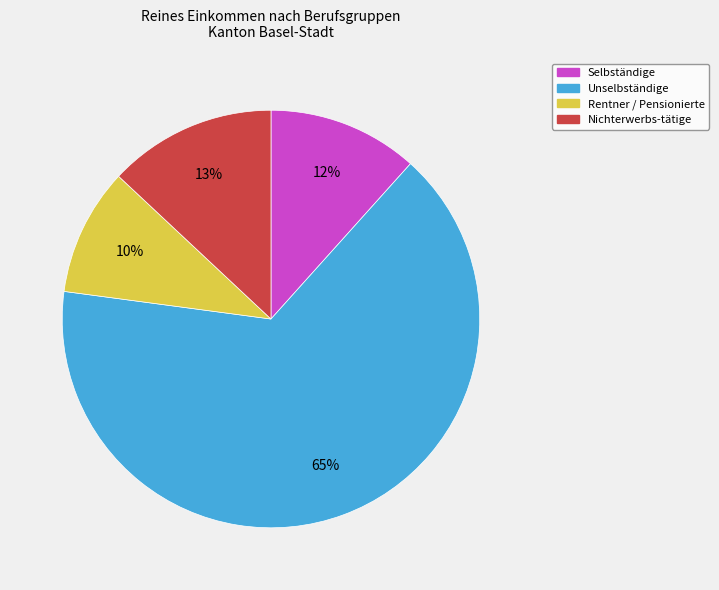

Approximately how many times larger is the value at Selbständige compared to Nichterwerbs-tätige?

0.9